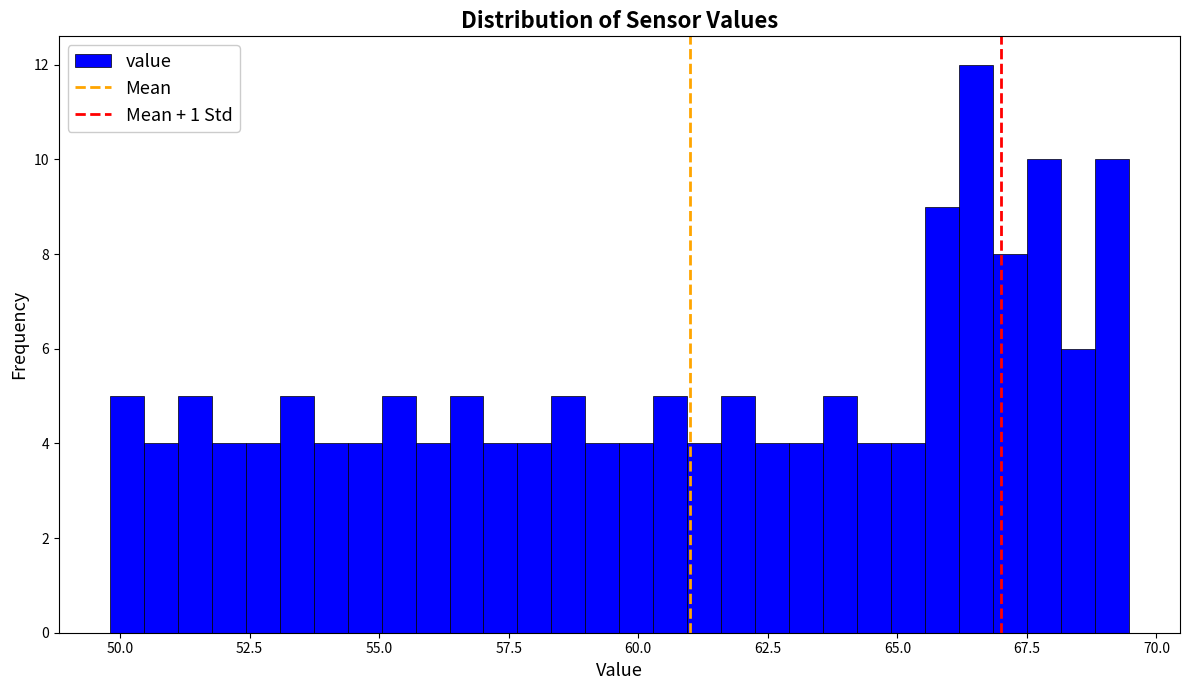

Read against the x-axis, roughly where is the centre of the tallest bar?

66.5